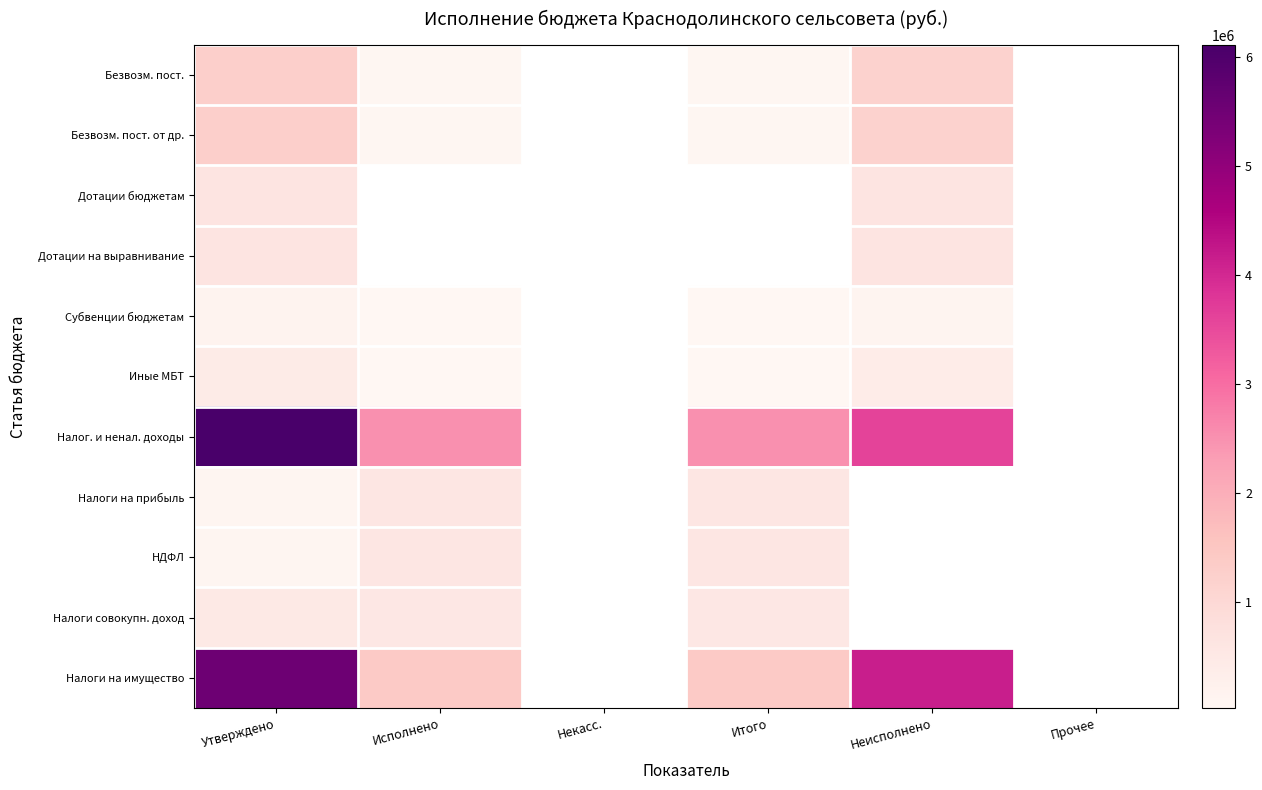

What is the highest value of the Налоги на имущество series?

5544388.0